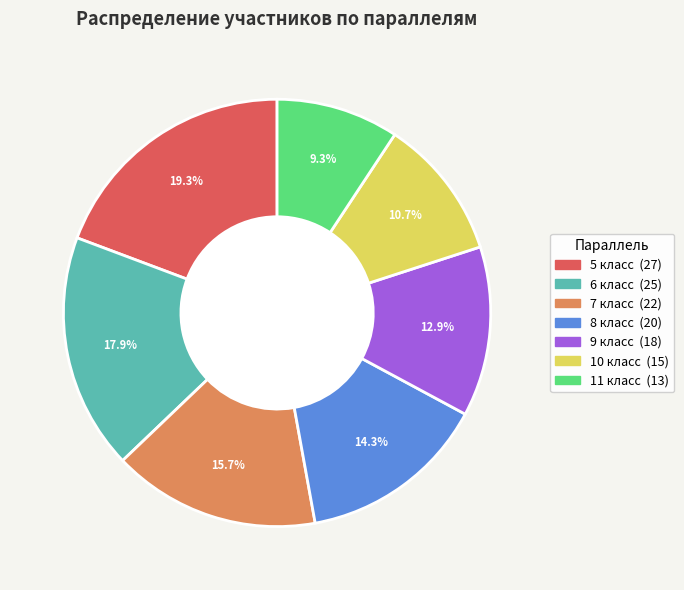

Is 6 класс the majority of the pie?

No